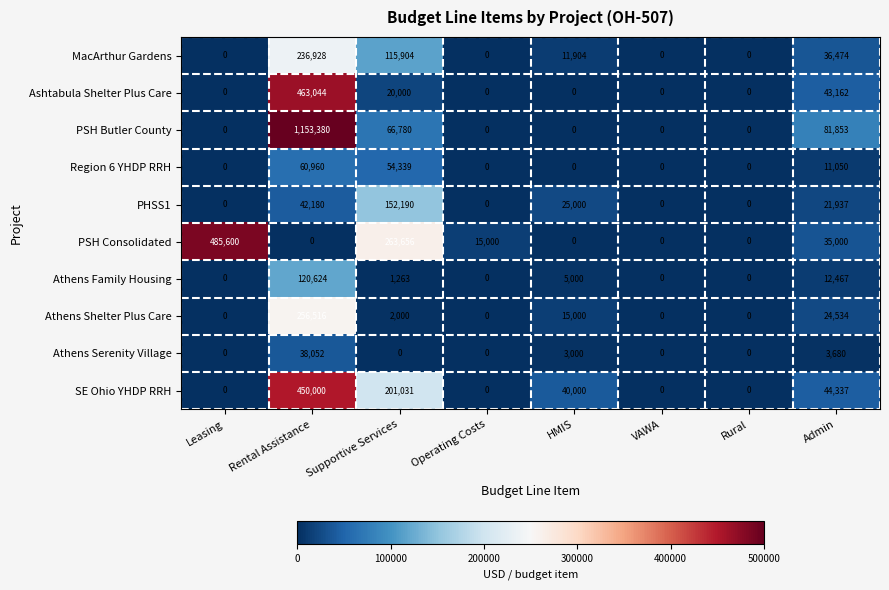

At which category is the sum across all series the highest?

Rental Assistance